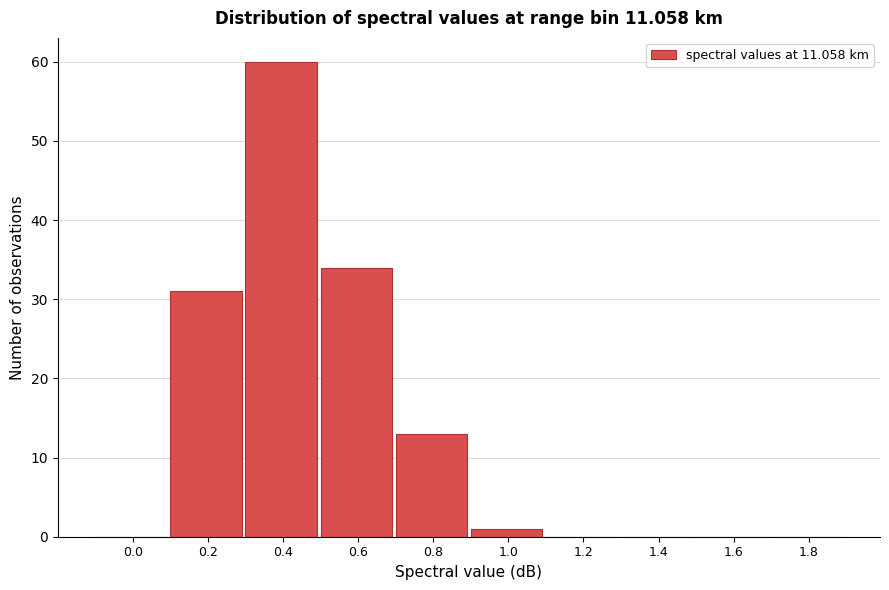

Reading left to right, transcribe all the data shown in this chart.

0.0=0	0.2=31	0.4=60	0.6=34	0.8=13	1.0=1	1.2=0	1.4=0	1.6=0	1.8=0